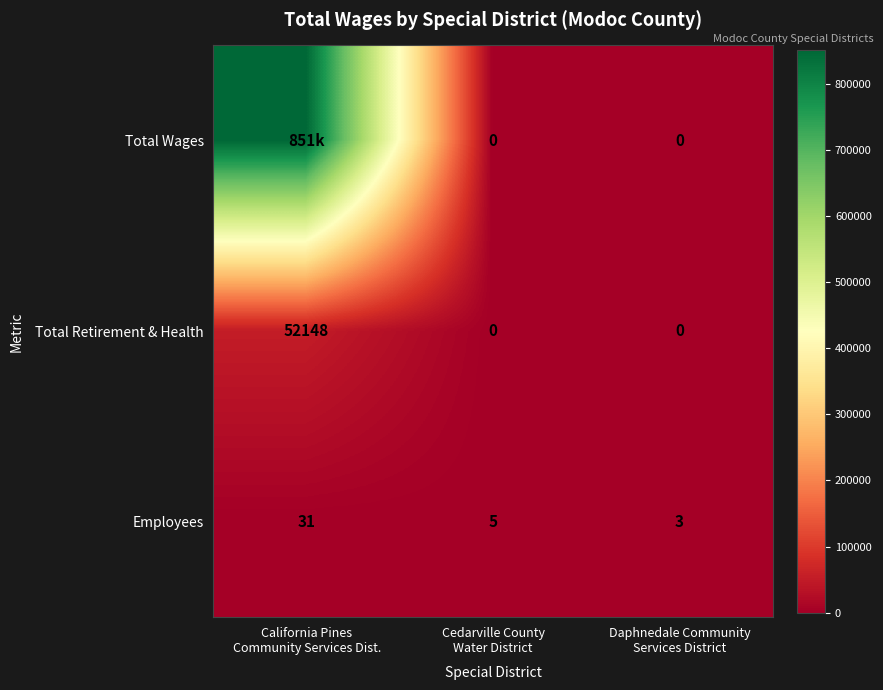

What is the highest value of the Total Retirement & Health series?

52148